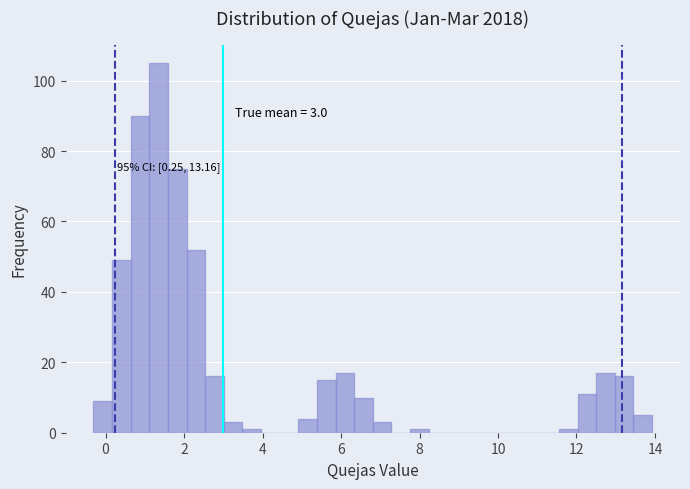

Around what value on the x-axis is the tallest bar? Give the approximate position of its centre, as read against the axis.

1.4